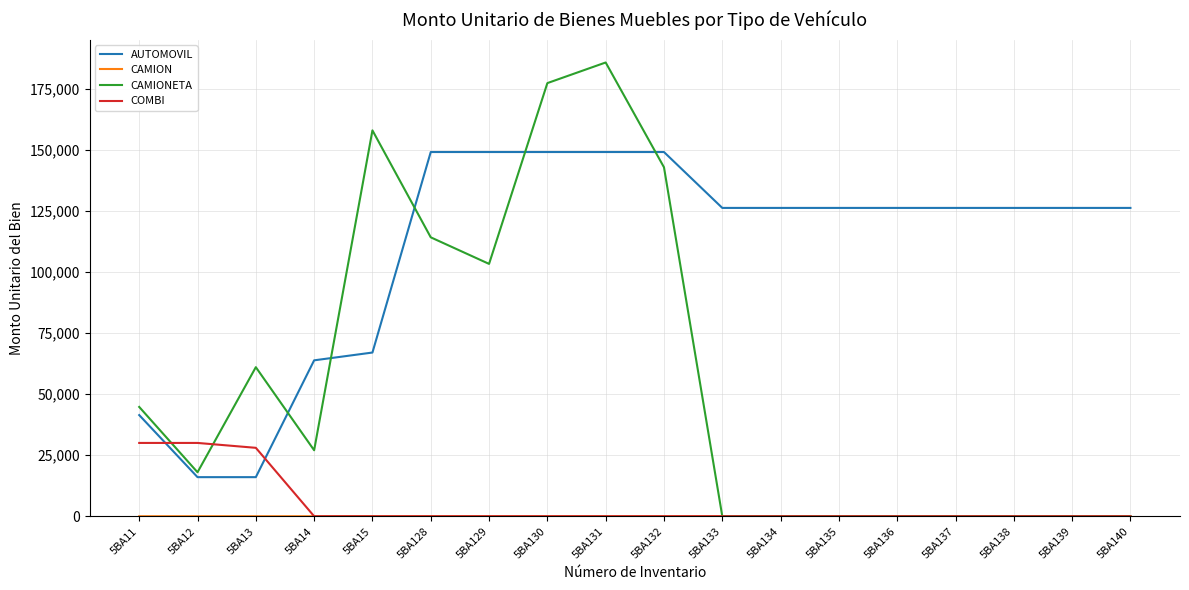

The value of AUTOMOVIL at 5BA130 is 149038. True or false?

True